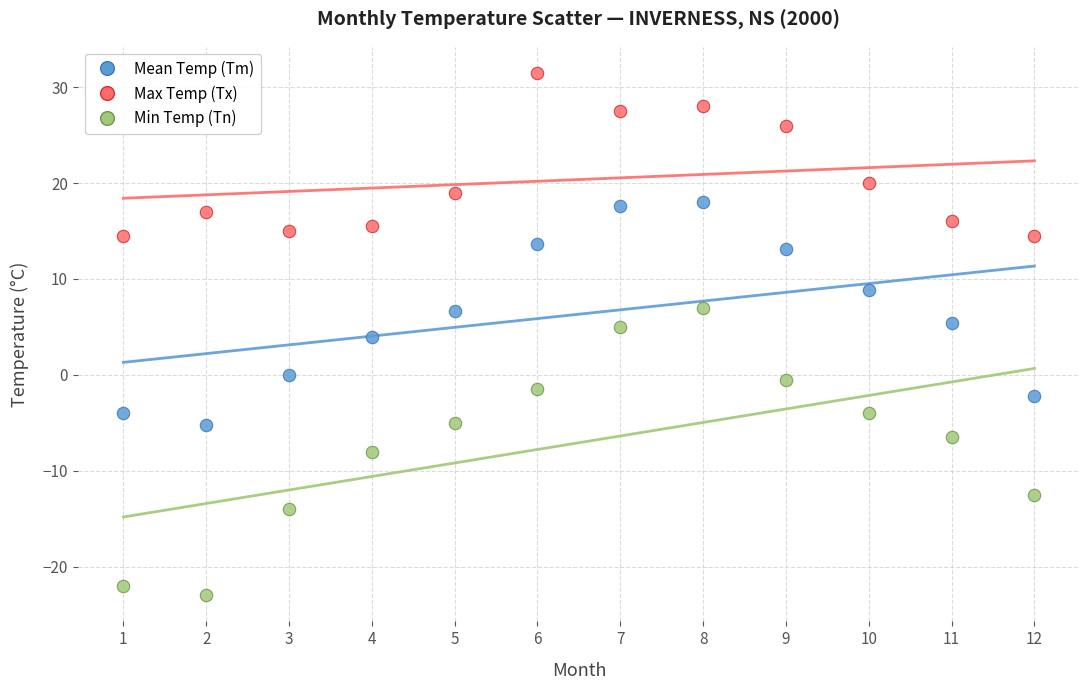

Which series reaches the minimum Y coordinate?

Min Temp (Tn)